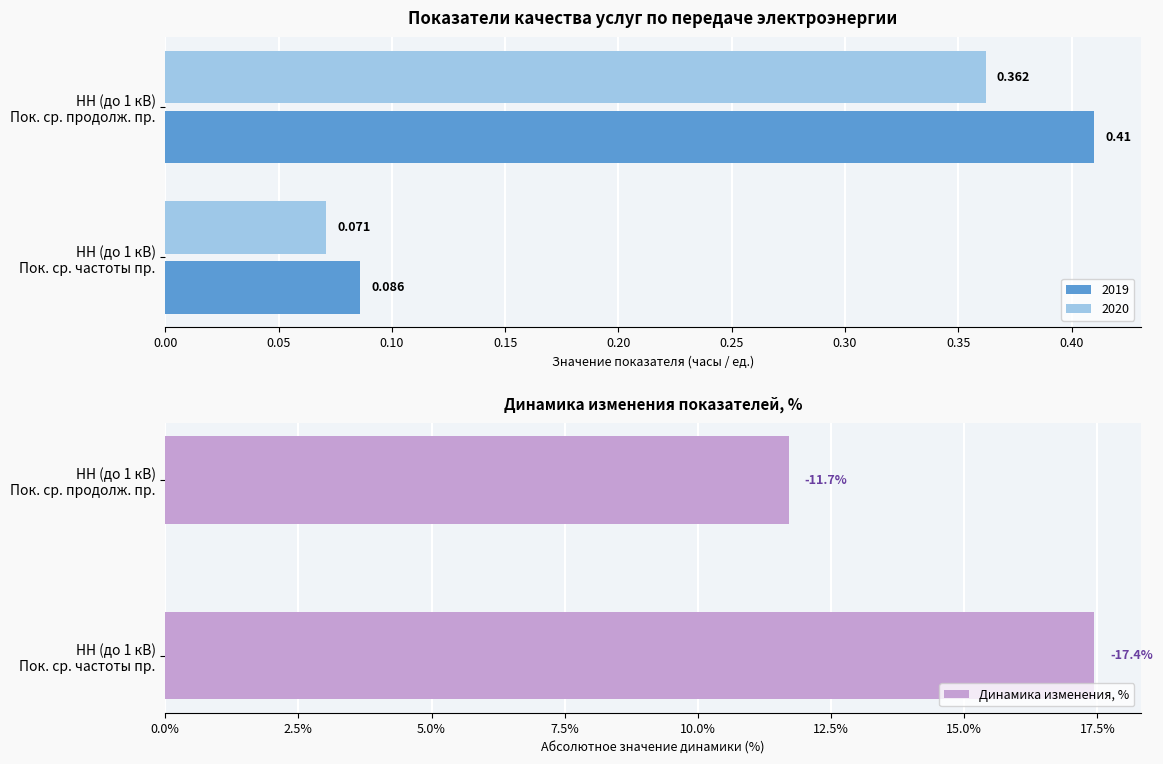

What is the value of the 2nd bar from the left?

17.4